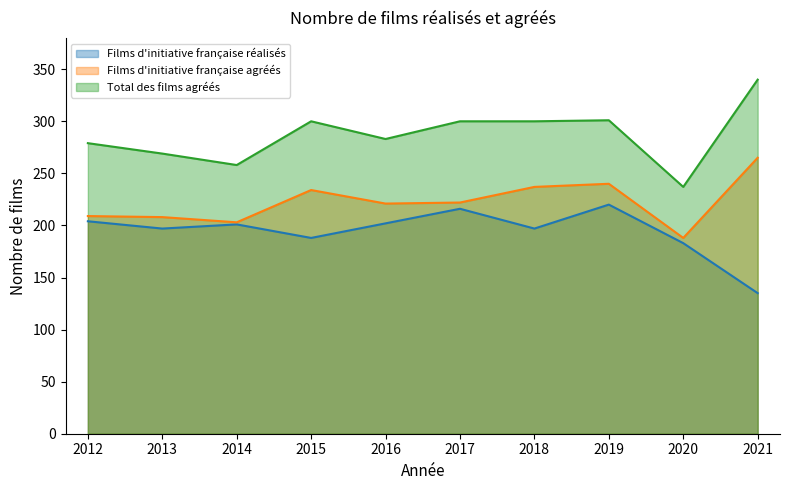

Reading left to right, transcribe all the data shown in this chart.

Films d'initiative française réalisés: 2012=204	2013=197	2014=201	2015=188	2016=202	2017=216	2018=197	2019=220	2020=183	2021=135
Films d'initiative française agréés: 2012=209	2013=208	2014=203	2015=234	2016=221	2017=222	2018=237	2019=240	2020=188	2021=265
Total des films agréés: 2012=279	2013=269	2014=258	2015=300	2016=283	2017=300	2018=300	2019=301	2020=237	2021=340